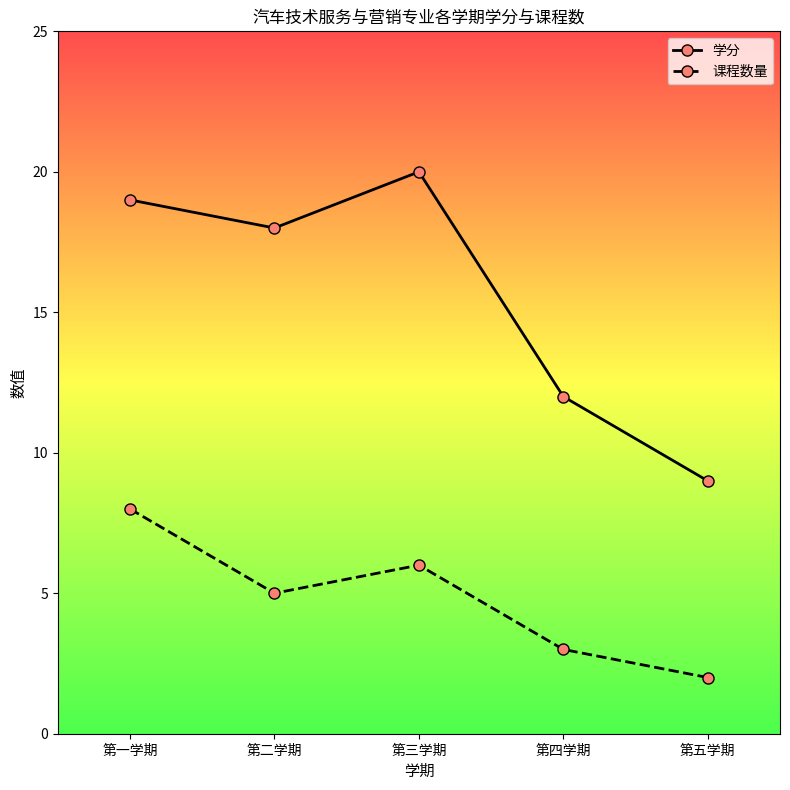

Rank the series by their maximum value, from lowest to highest.

课程数量, 学分